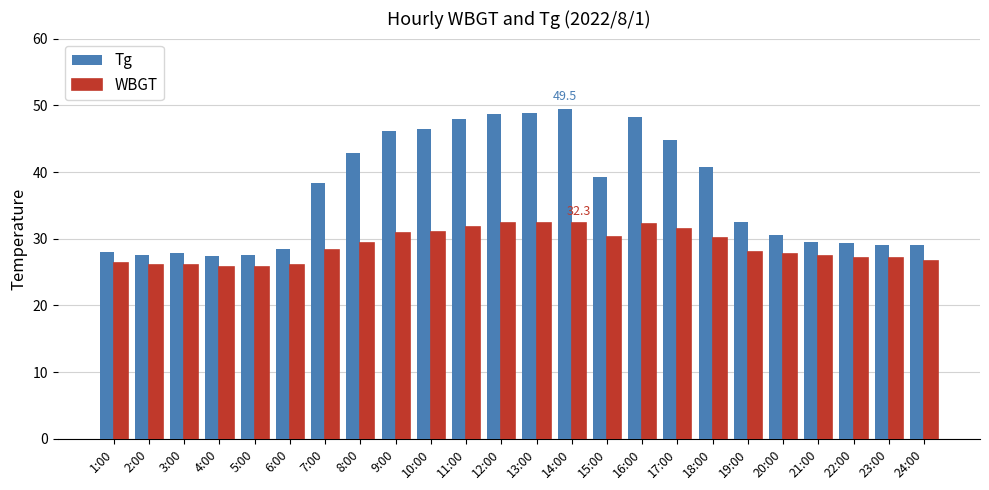

What is the difference between the Tg values at 6:00 and 8:00?

14.3